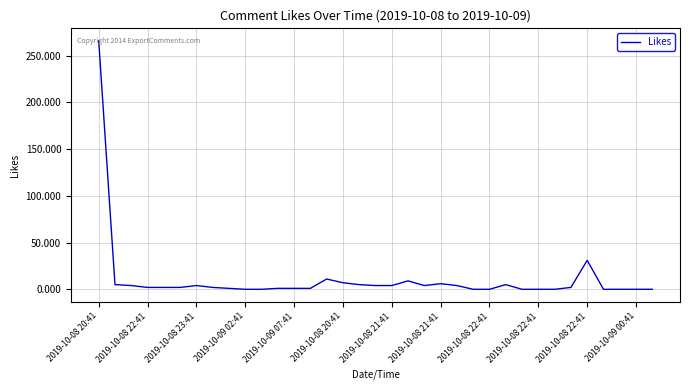

What is the maximum value shown in the chart?

266